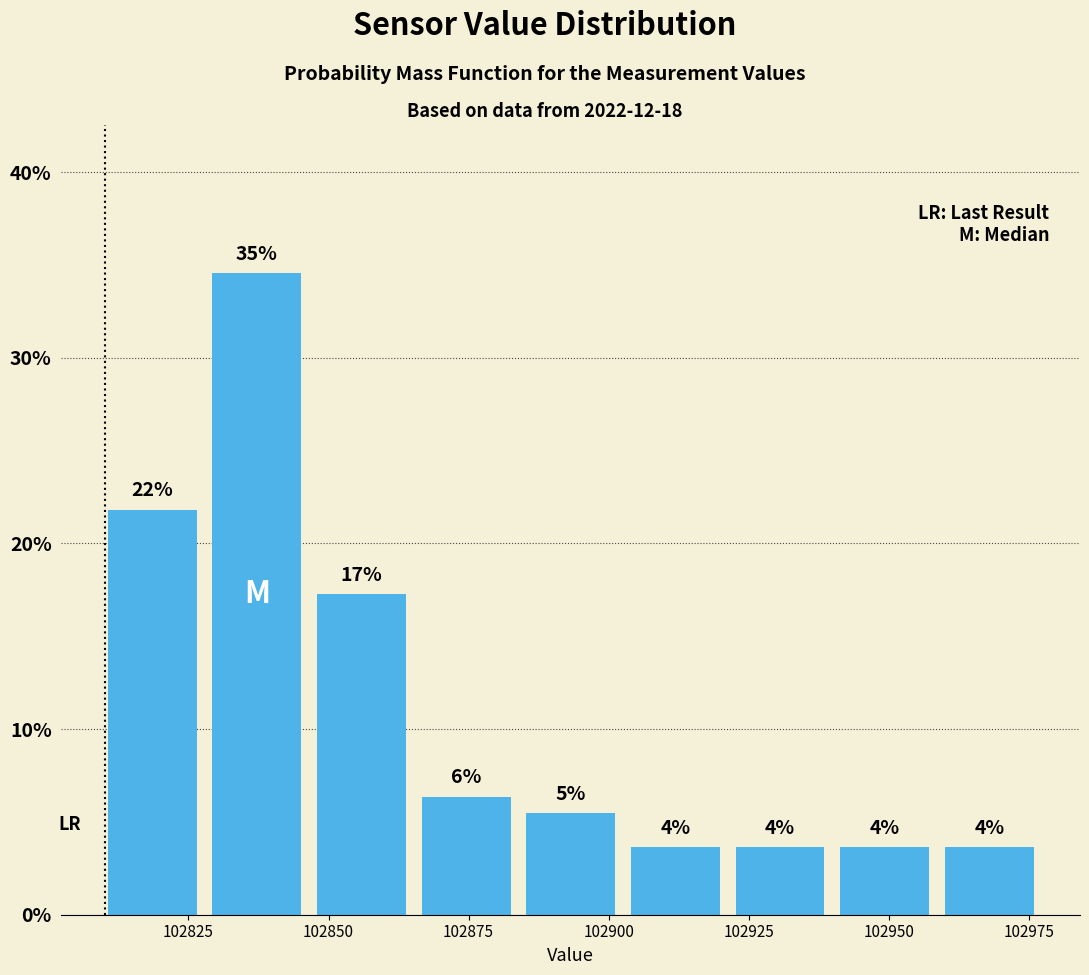

Read against the x-axis, roughly where is the centre of the tallest bar?

102835